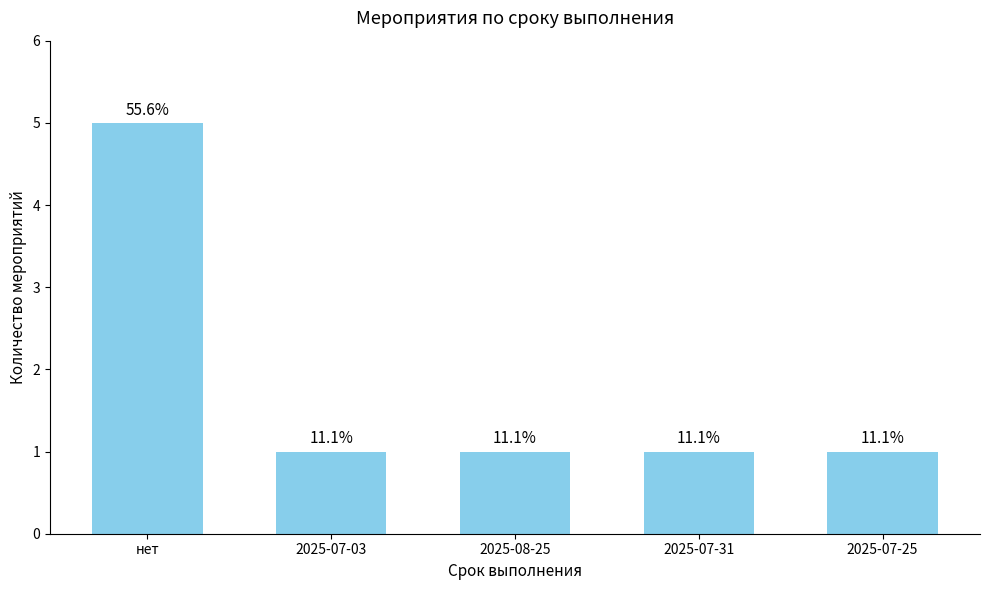

Does the chart contain any negative values?

No